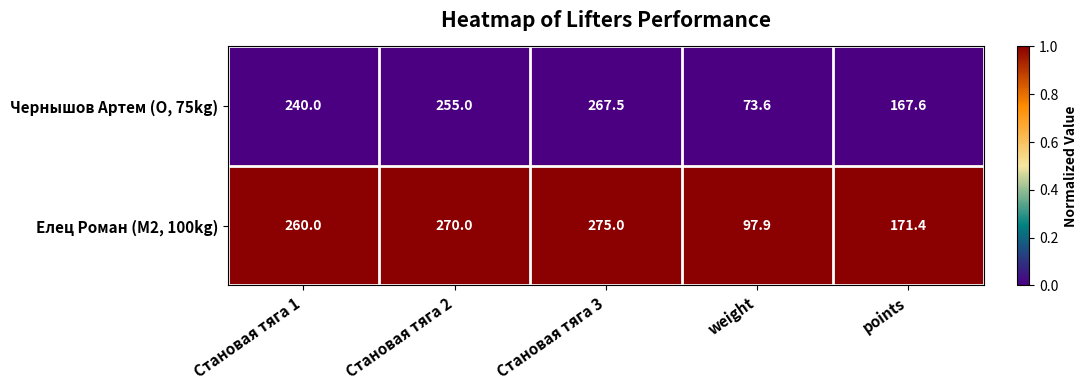

Which series has the largest range (max minus min)?

Чернышов Артем (O, 75kg)